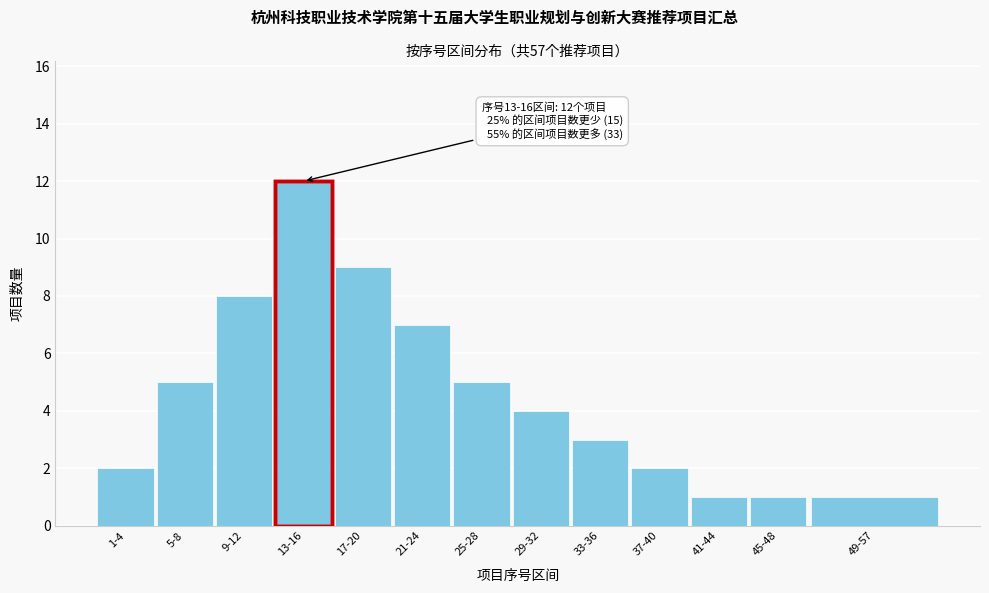

Reading right to left, transcribe all the data shown in this chart.

49-57=1	45-48=1	41-44=1	37-40=2	33-36=3	29-32=4	25-28=5	21-24=7	17-20=9	13-16=12	9-12=8	5-8=5	1-4=2